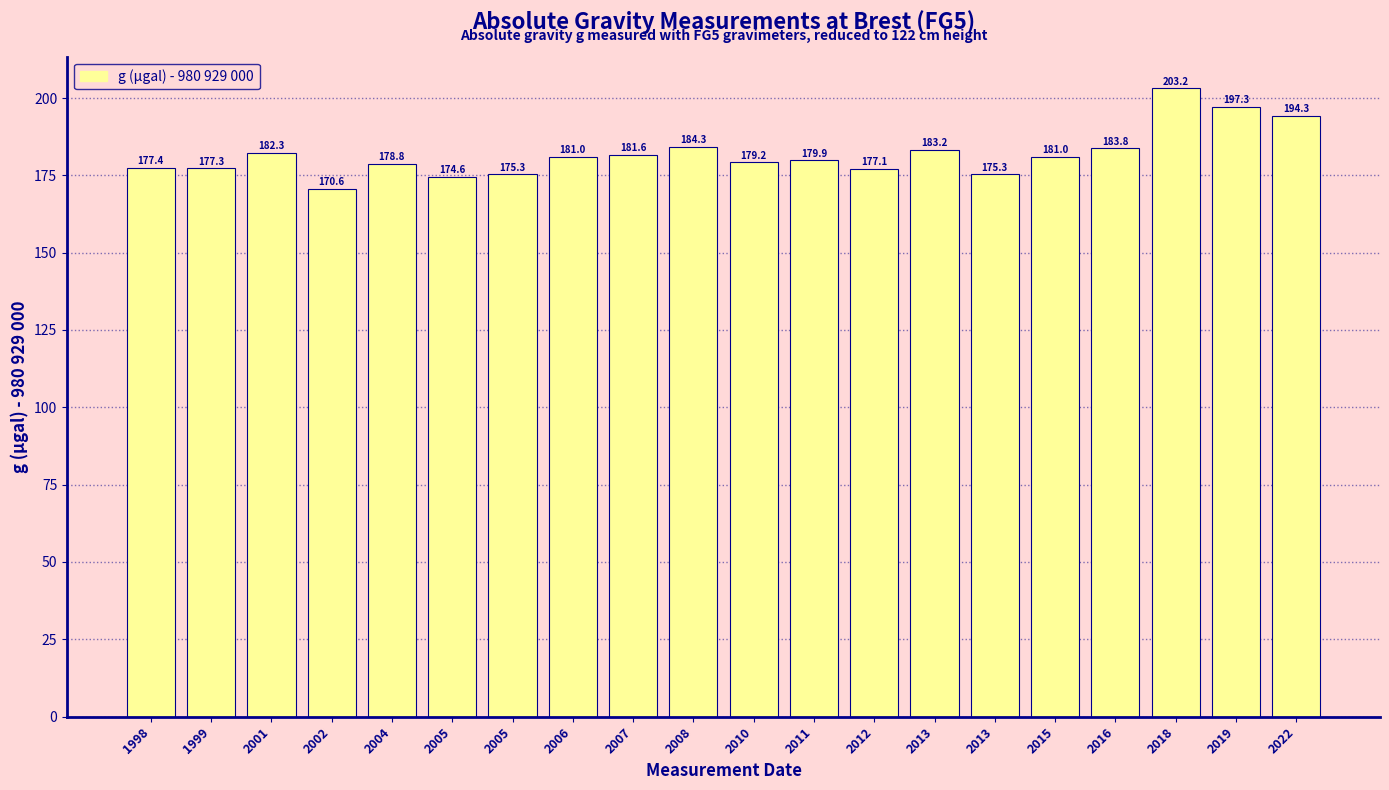

The chart shows a value of 181.6 at 2007. True or false?

True